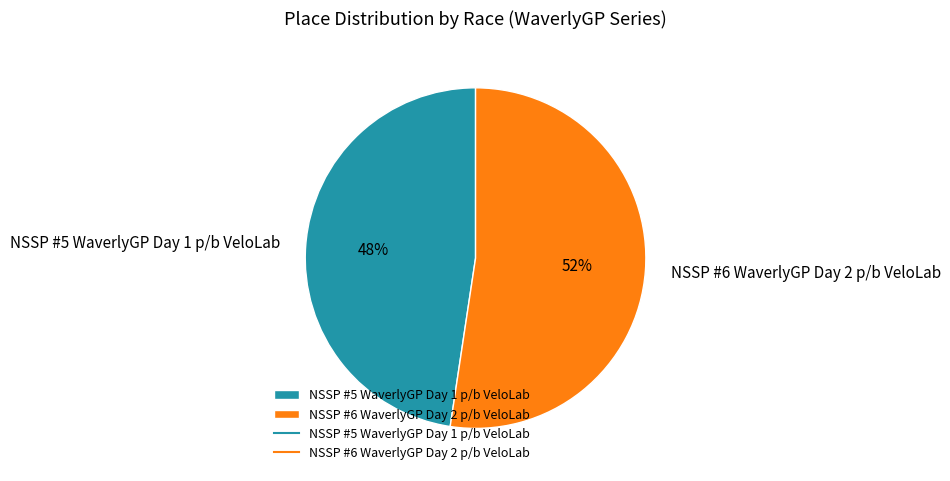

Is the sum of NSSP #6 WaverlyGP Day 2 p/b VeloLab and NSSP #5 WaverlyGP Day 1 p/b VeloLab greater than half?

Yes